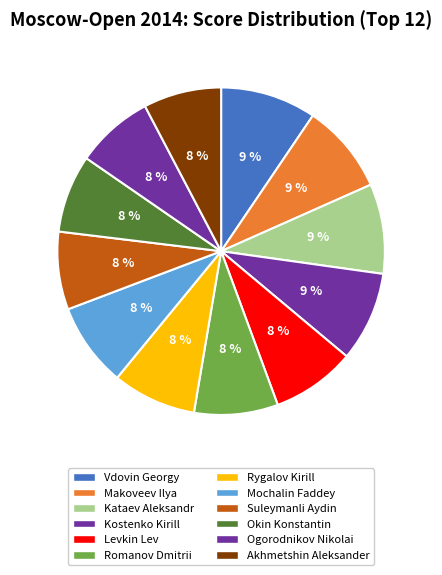

Combined, do Mochalin Faddey and Okin Konstantin account for over 50%?

No